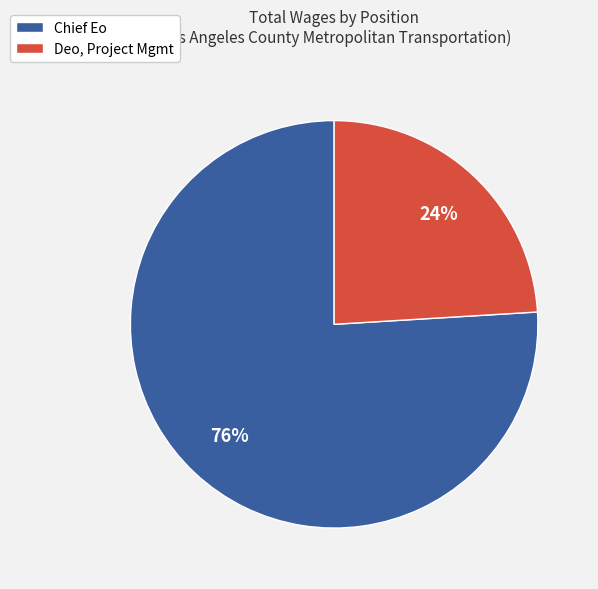

To the nearest percent, what is the average slice percentage?

50%